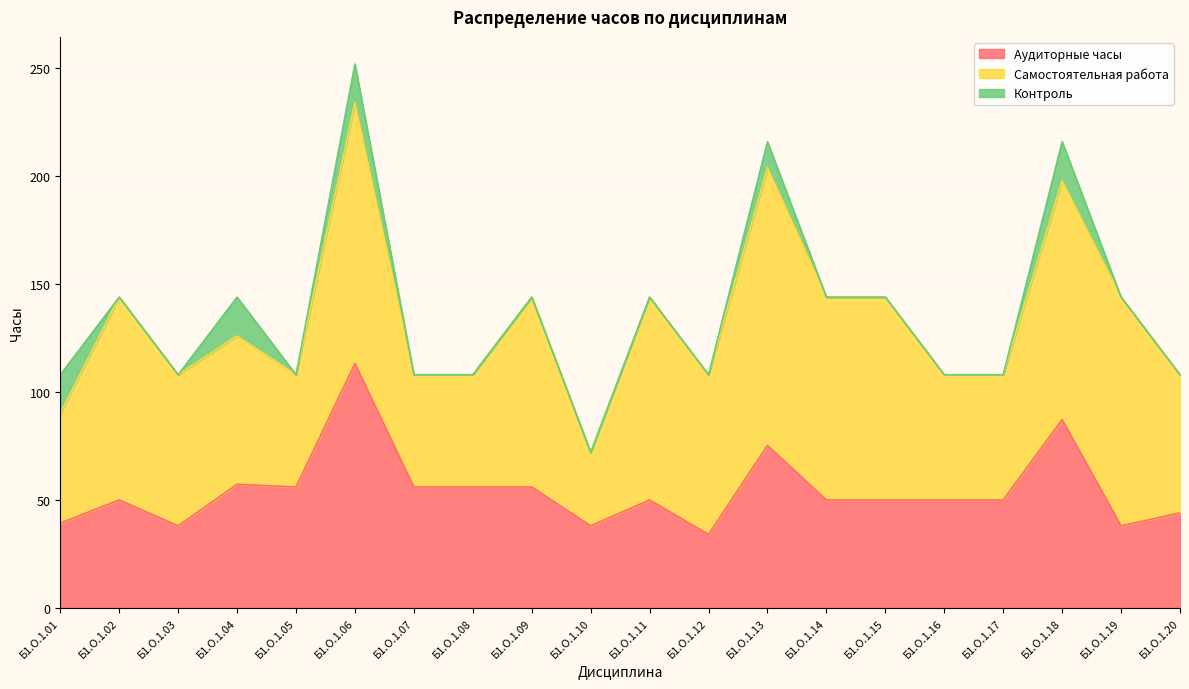

Which series has the largest range (max minus min)?

Самостоятельная работа